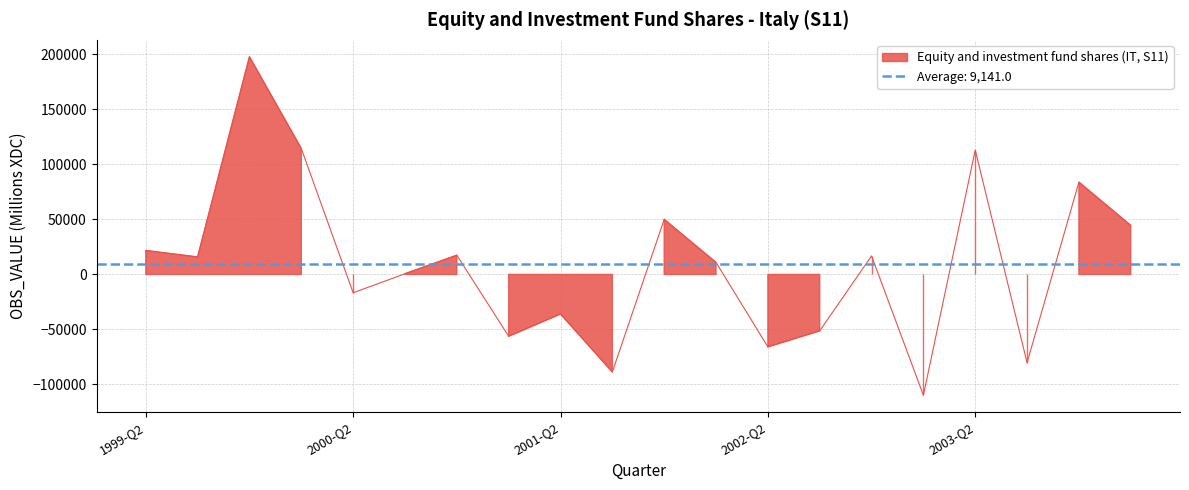

The value at 2002-Q4 is 16829. True or false?

True